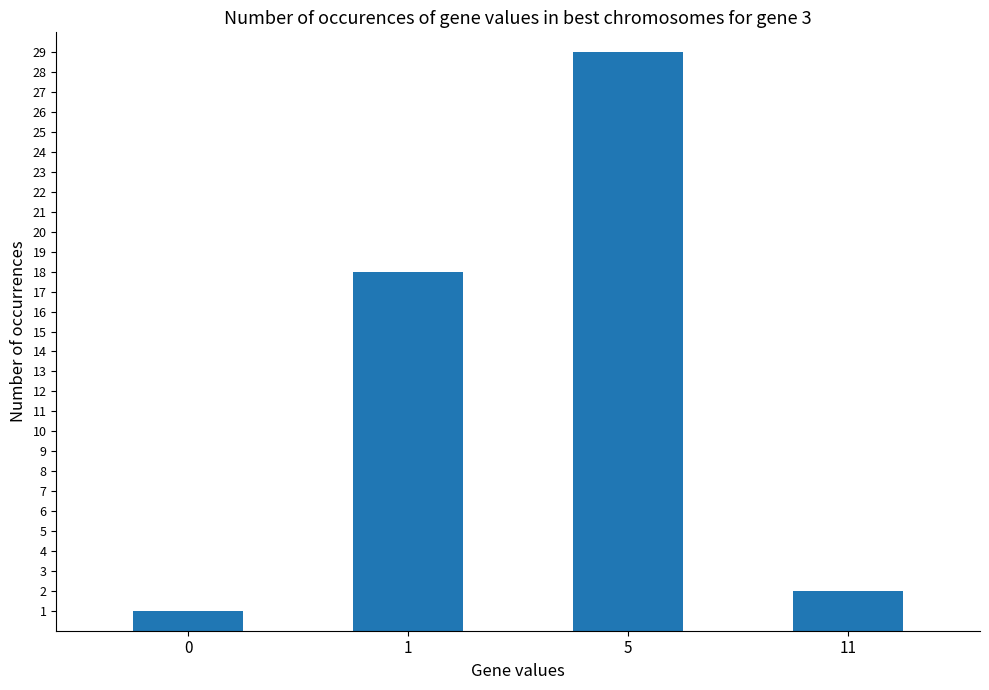

Reading left to right, list all the values displayed in this chart.

1	18	29	2